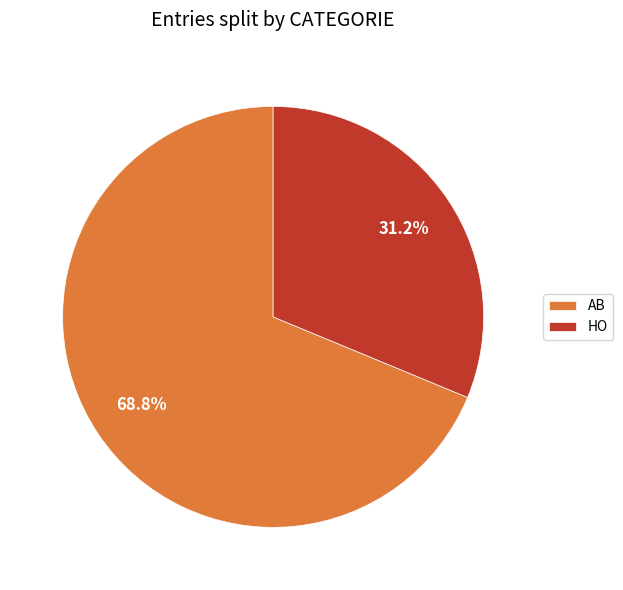

Does any single category account for the majority?

Yes